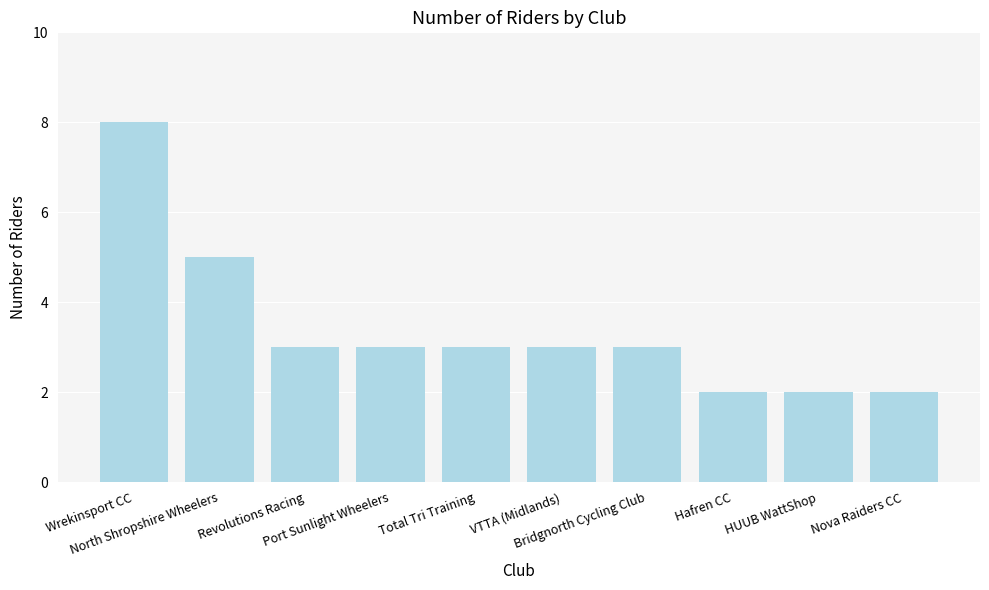

What is the average value?

3